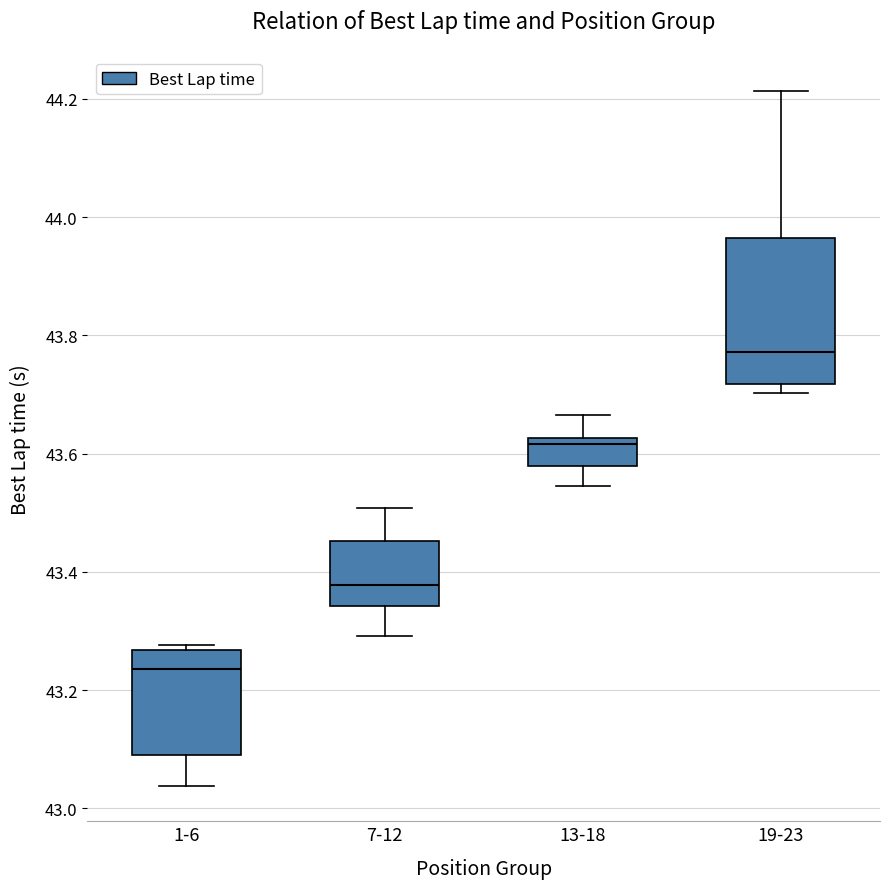

Reading left to right, transcribe this box plot: for each box, give where its median line is, the range the box spans, and where its two whiskers end, as read against the y-axis. The values are not printed on the chart, so give them approximately, as read against the axis.

1-6: median 43.24, box 43.08 to 43.26, whiskers 43.04 to 43.28
7-12: median 43.38, box 43.34 to 43.46, whiskers 43.30 to 43.50
13-18: median 43.62 (just below the box's upper edge), box 43.58 to 43.62, whiskers 43.54 to 43.66
19-23: median 43.78, box 43.72 to 43.96, whiskers 43.70 to 44.22